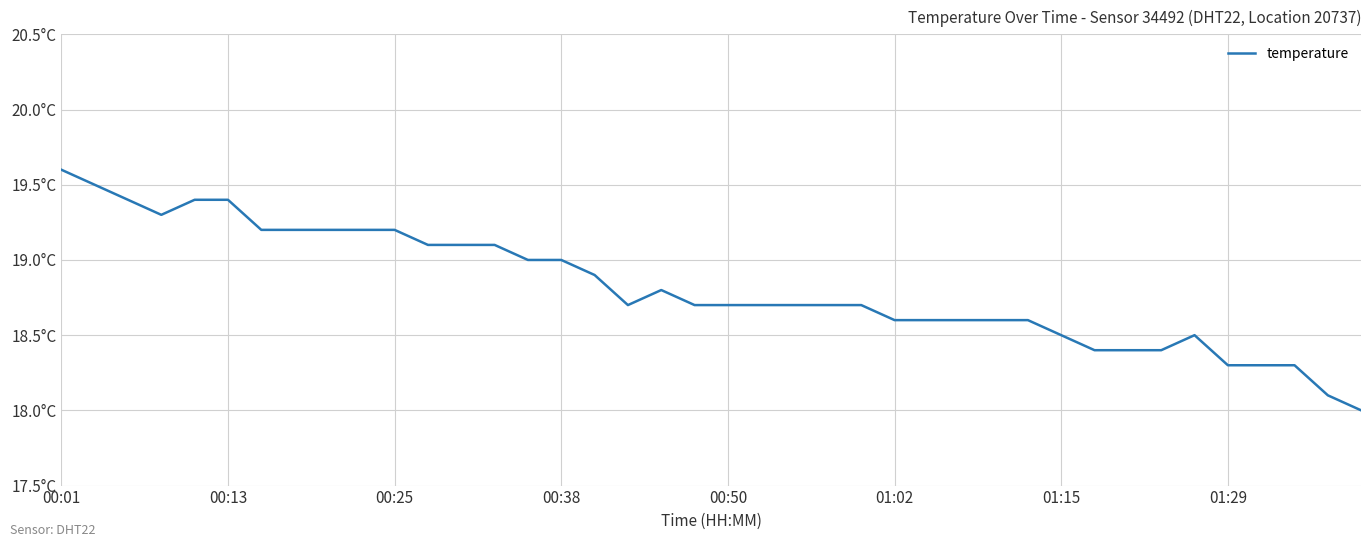

Does the chart display data point markers on the line(s)?

No